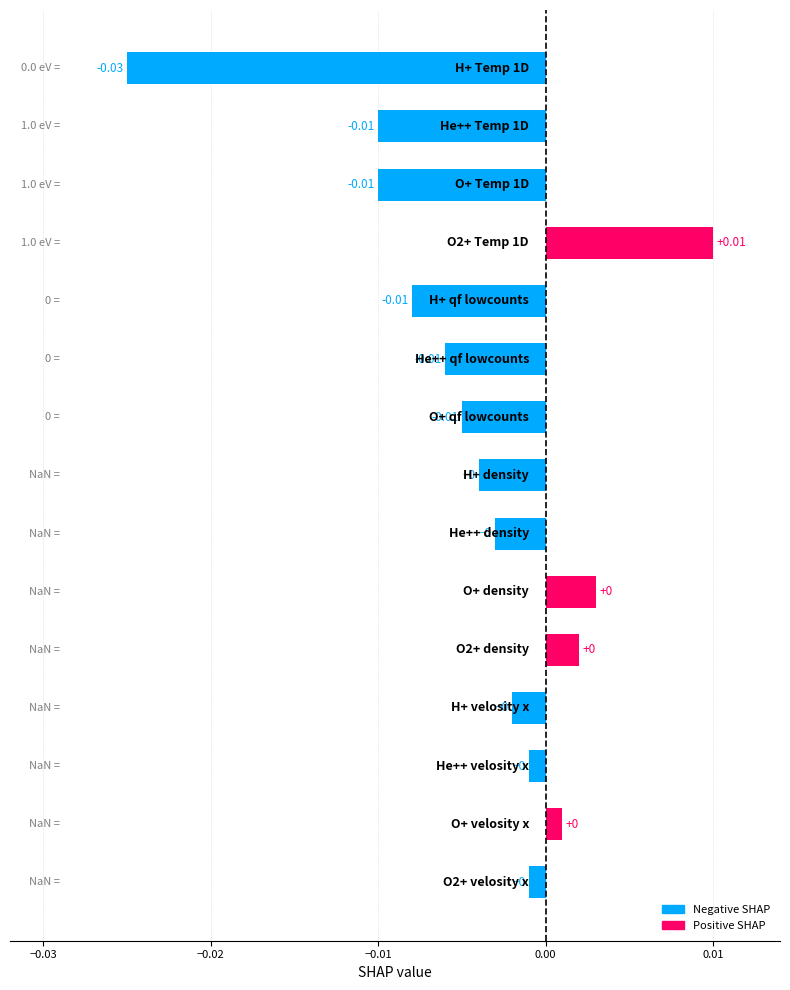

How many values are below zero?

11